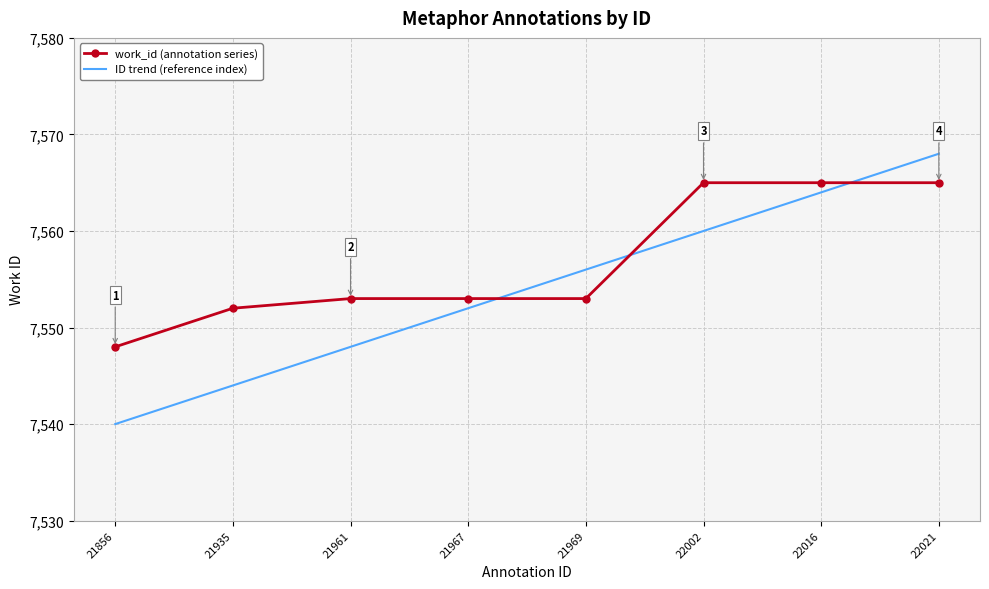

List the series in order of their overall mean, highest first.

work_id (annotation series), ID trend (reference index)